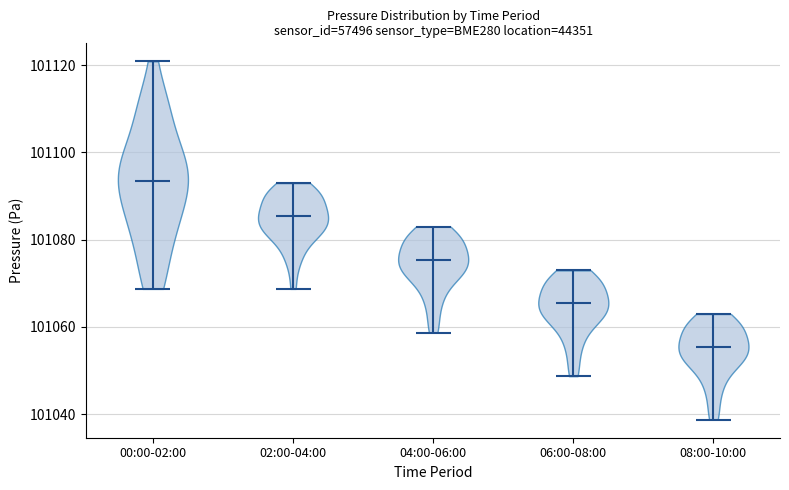

Reading left to right, read every violin against the y-axis: where its median line is, and the lowest and highest points it reaches. The values are not printed on the chart, so give them approximately, as read against the axis.

00:00-02:00: median line 101094, lowest point 101068, highest point 101120
02:00-04:00: median line 101086, lowest point 101068, highest point 101092
04:00-06:00: median line 101076, lowest point 101058, highest point 101082
06:00-08:00: median line 101066, lowest point 101048, highest point 101072
08:00-10:00: median line 101056, lowest point 101038, highest point 101062